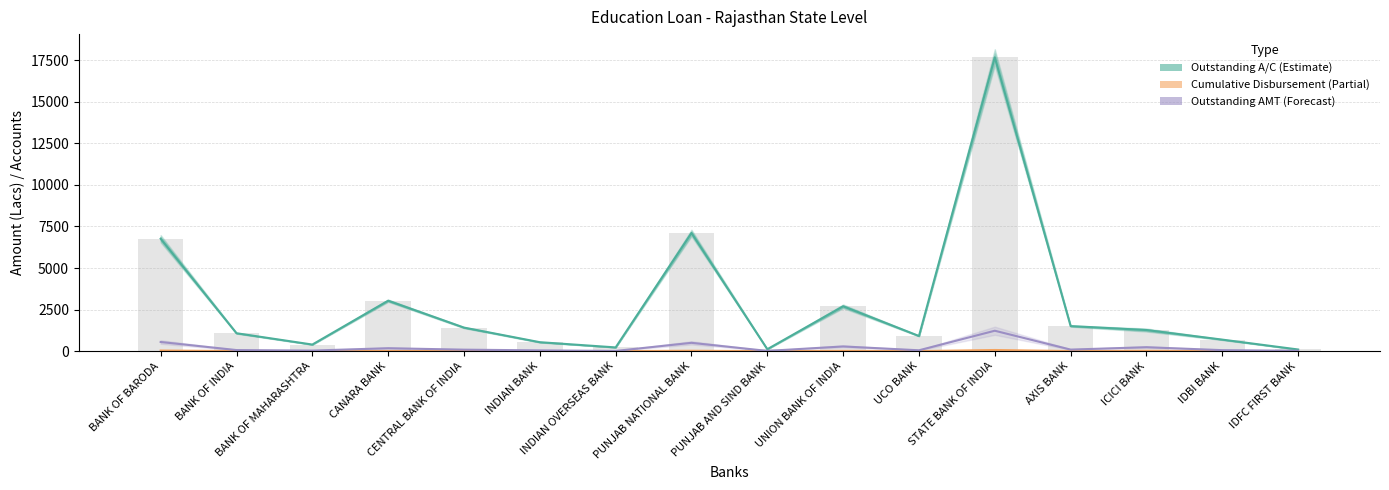

Where is Outstanding A/C (Estimate) nearest to the value 8885?

PUNJAB NATIONAL BANK